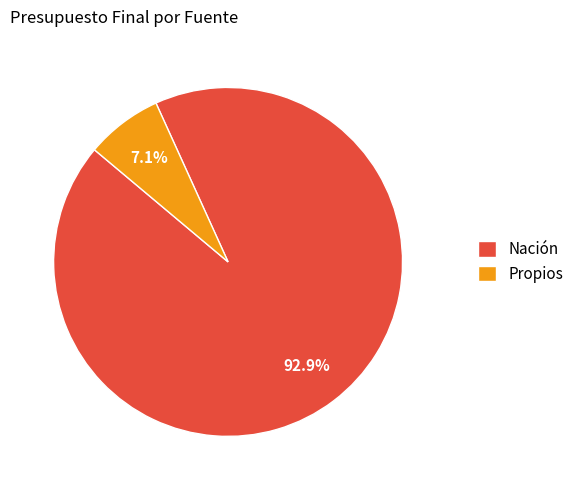

Rank the categories by value from highest to lowest.

Nación, Propios